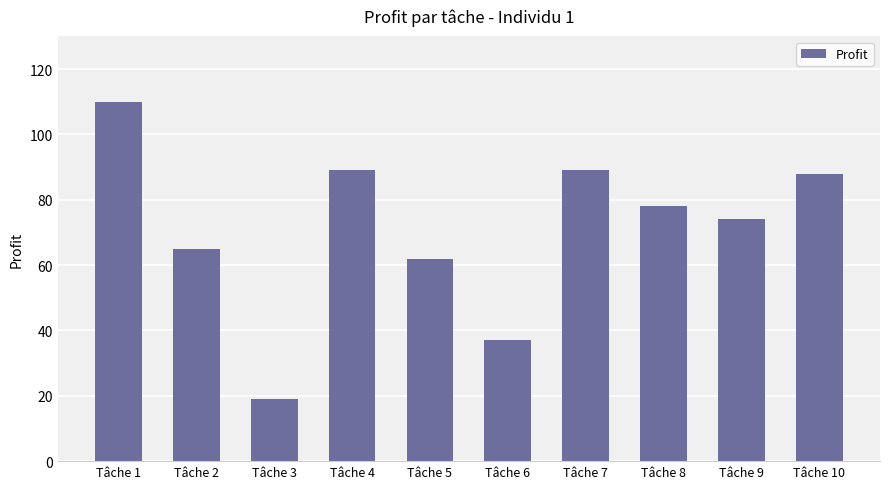

Reading left to right, transcribe all the data shown in this chart.

Tâche 1=110	Tâche 2=65	Tâche 3=19	Tâche 4=89	Tâche 5=62	Tâche 6=37	Tâche 7=89	Tâche 8=78	Tâche 9=74	Tâche 10=88